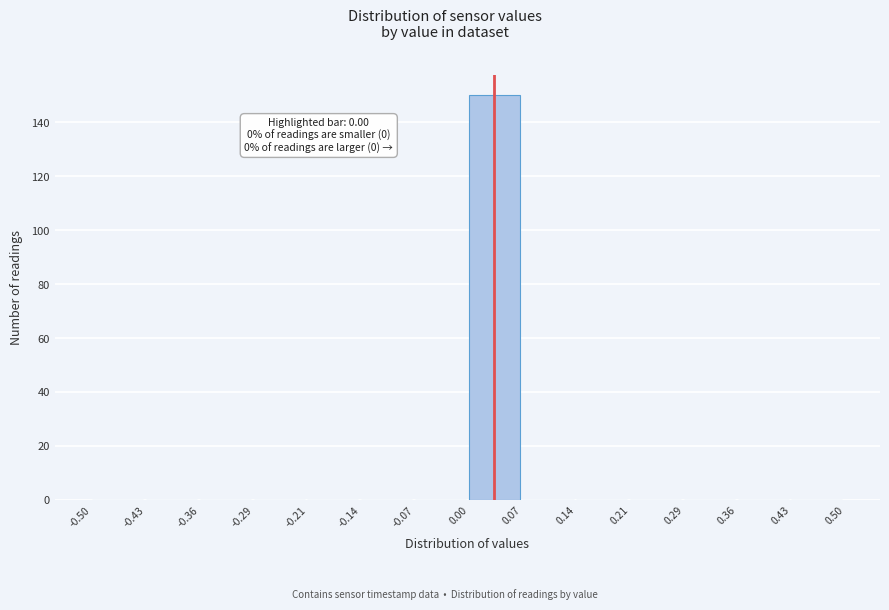

Which range on the x-axis has the tallest bar?

0.00 to 0.07